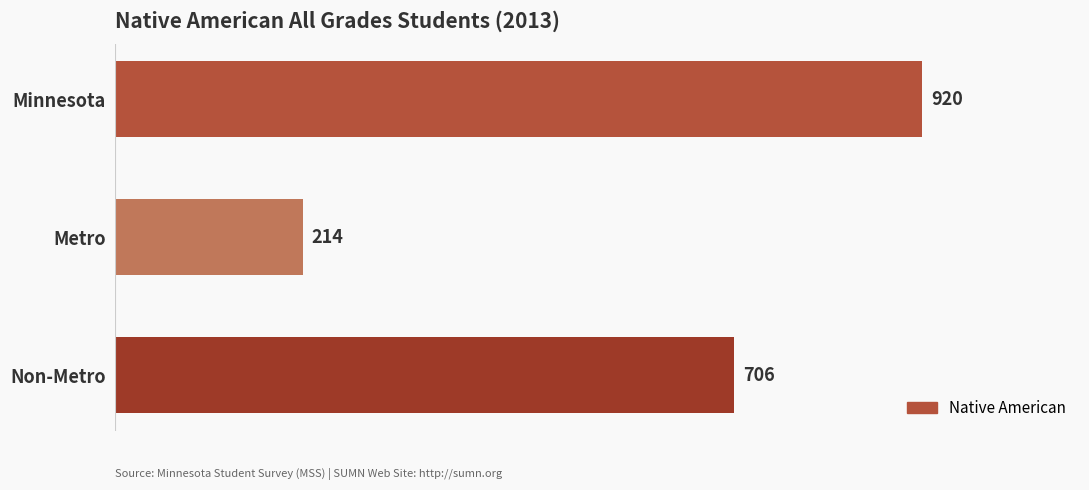

Between Minnesota and Non-Metro, which is larger?

Minnesota